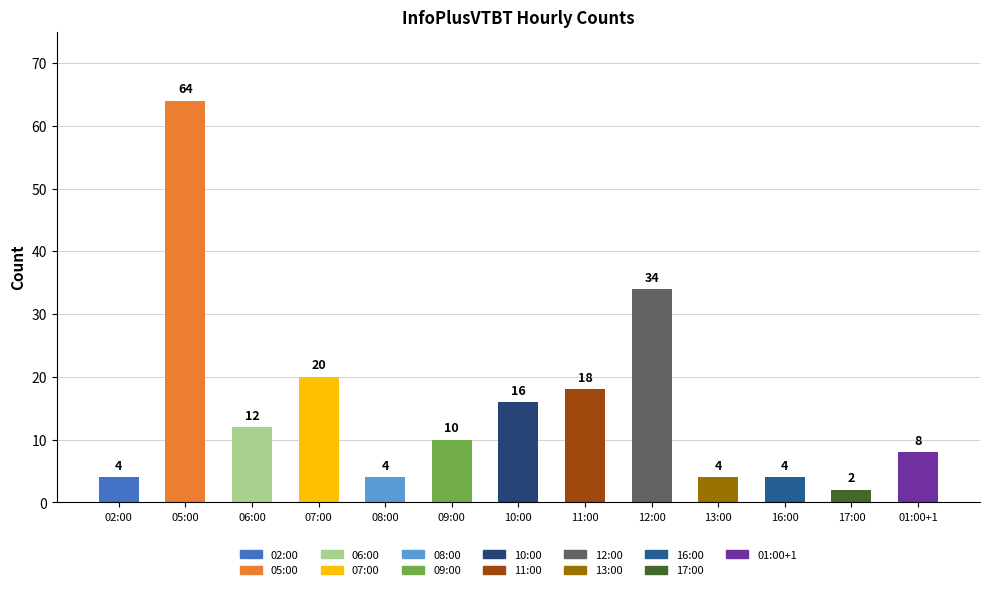

At which label is the value closest to 33?

12:00